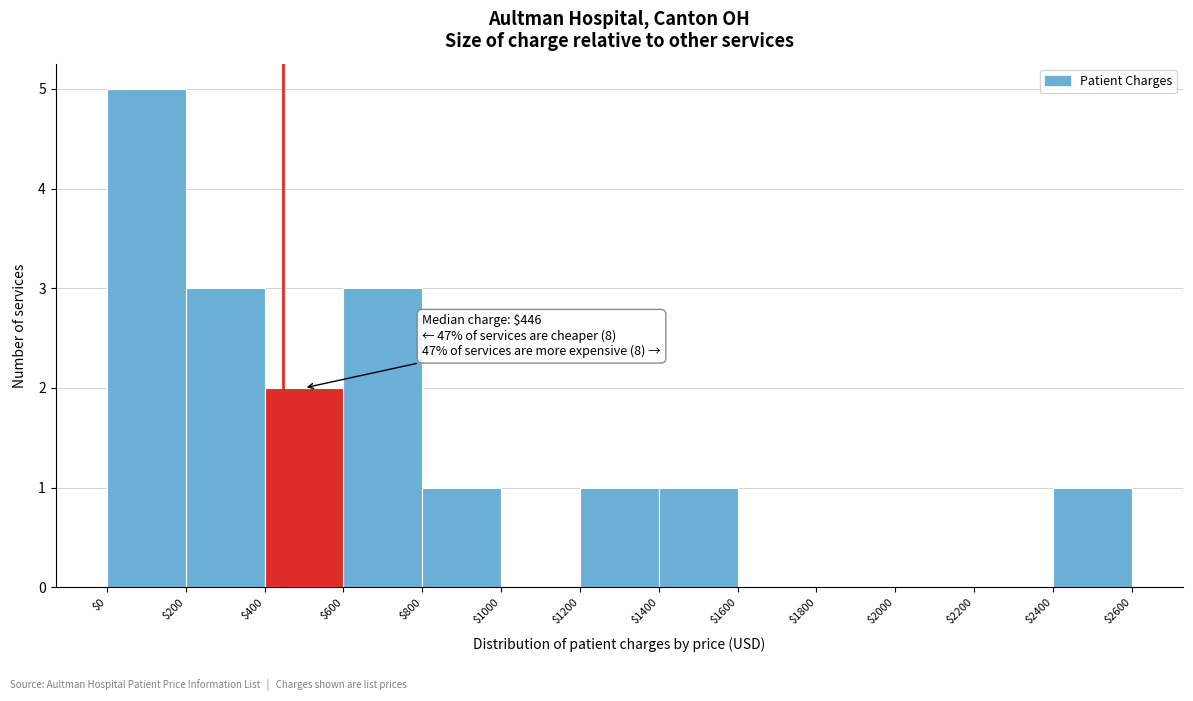

Which range on the x-axis has the tallest bar?

$0 to $200